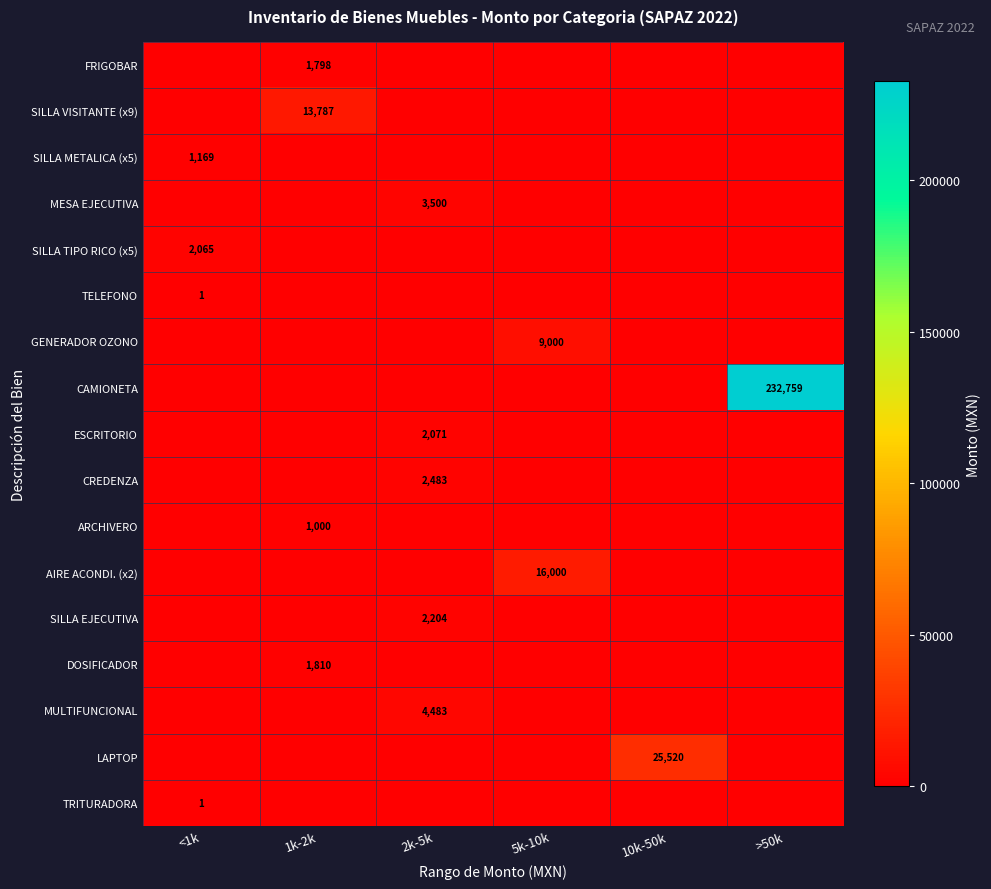

The MESA EJECUTIVA series shows 1876 at 2k-5k. True or false?

False